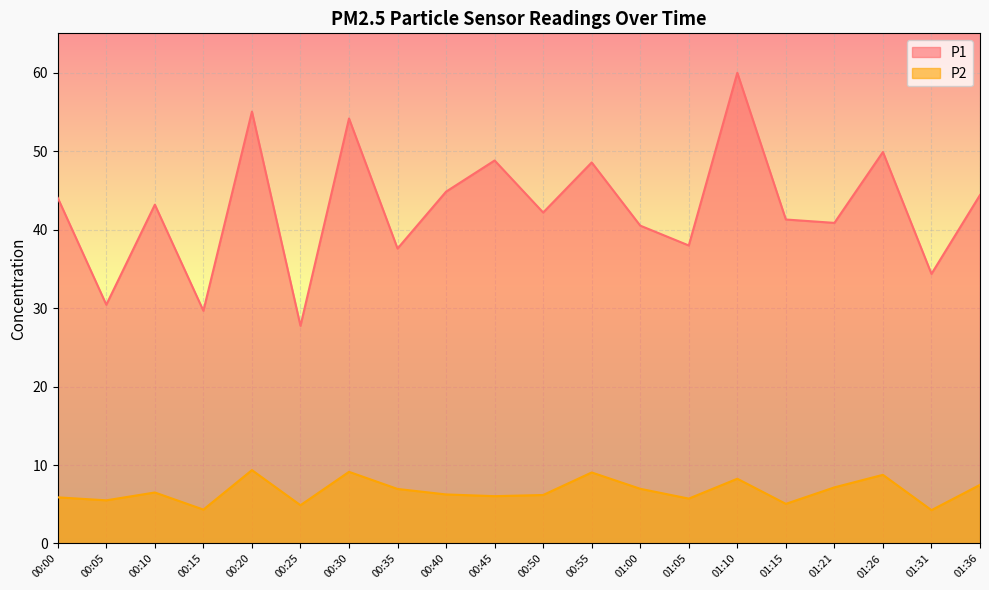

What are all the series names shown in the legend?

P1, P2